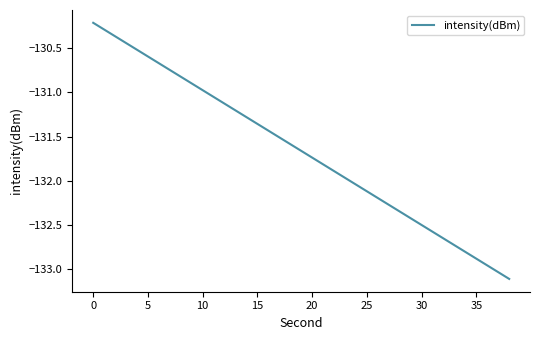

What is the maximum value shown in the chart?

-130.2